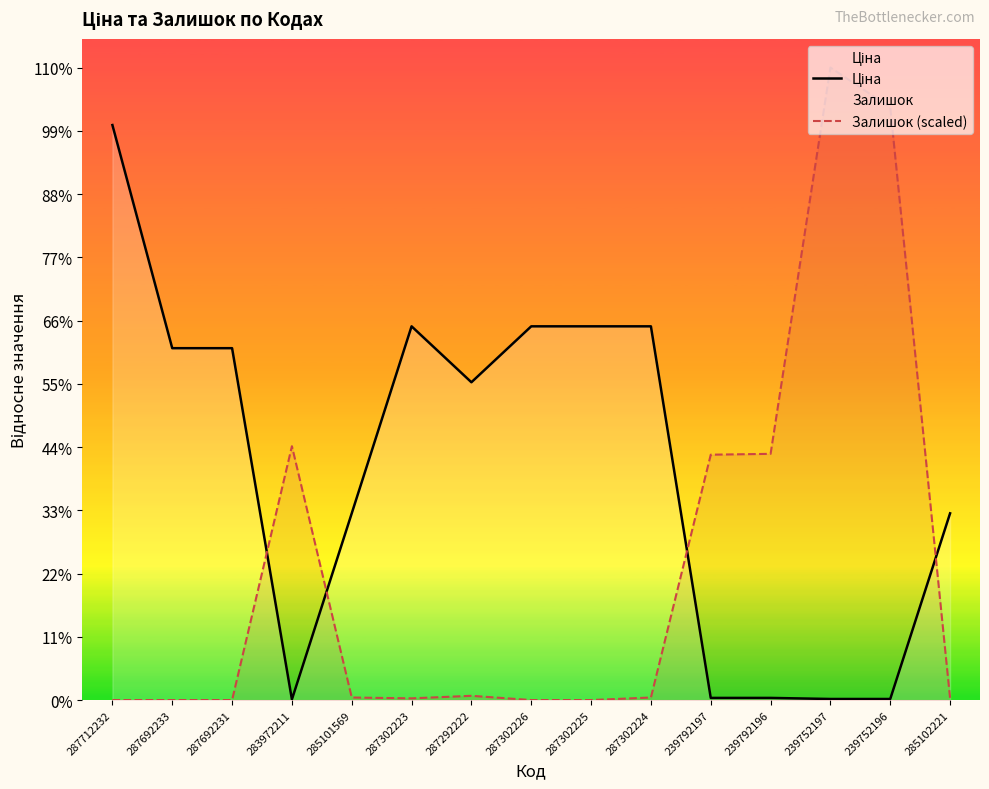

Which series has the widest spread of values?

Залишок (scaled)